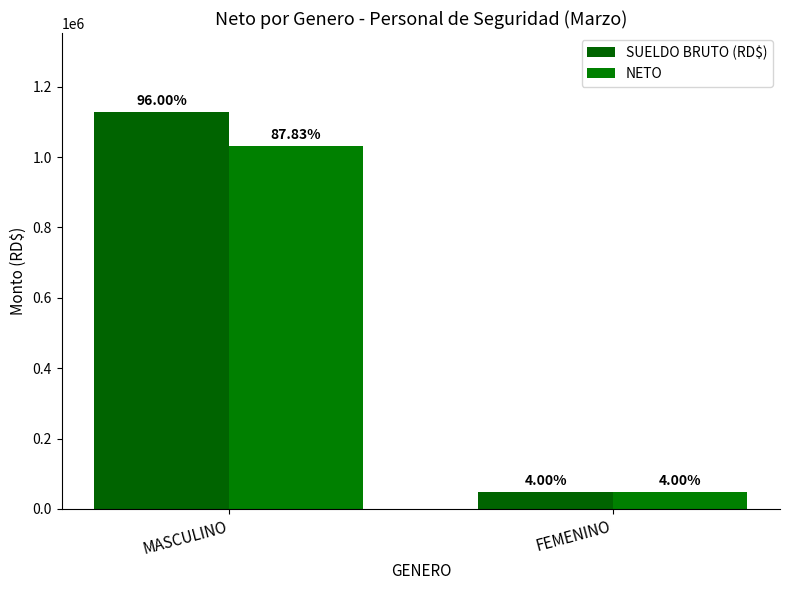

What is the difference between the NETO values at FEMENINO and MASCULINO?

984147.4